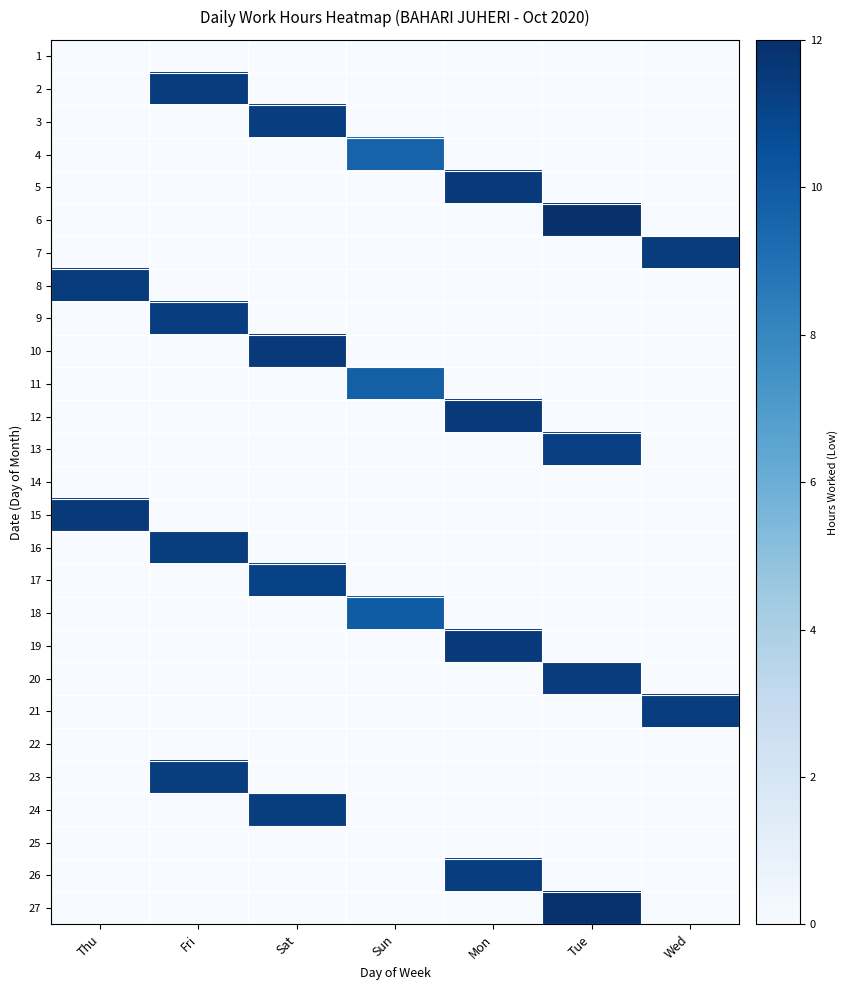

At Mon, list the series in order from largest to smallest.

19, 5, 12, 26, 1, 2, 3, 4, 6, 7, 8, 9, 10, 11, 13, 14, 15, 16, 17, 18, 20, 21, 22, 23, 24, 25, 27